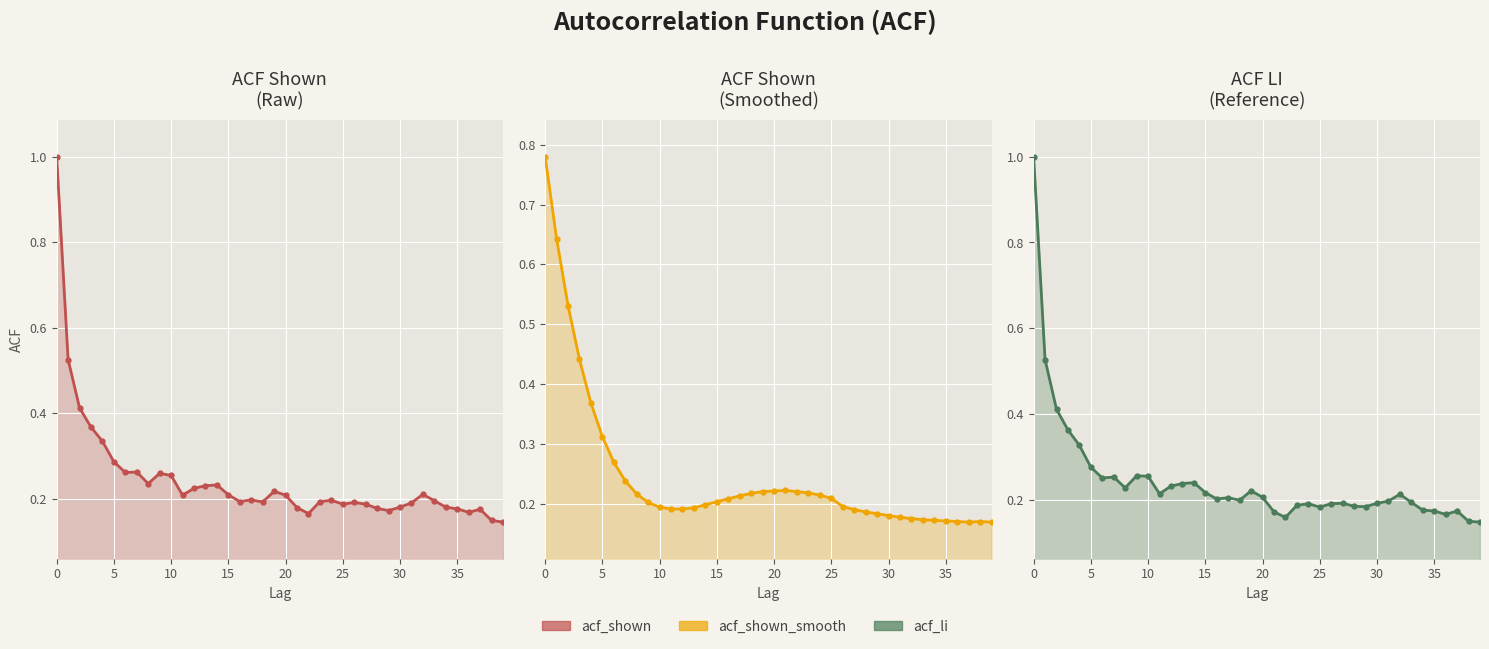

Which series has the largest total across all categories?

acf_shown_smooth_line